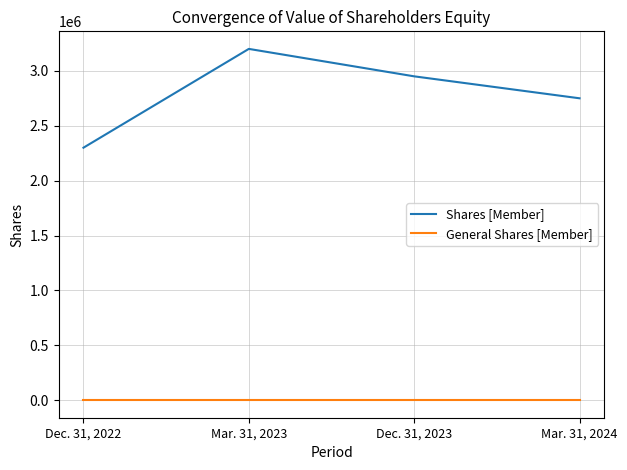

Rank the series at Dec. 31, 2023 from highest to lowest value.

Shares [Member], General Shares [Member]